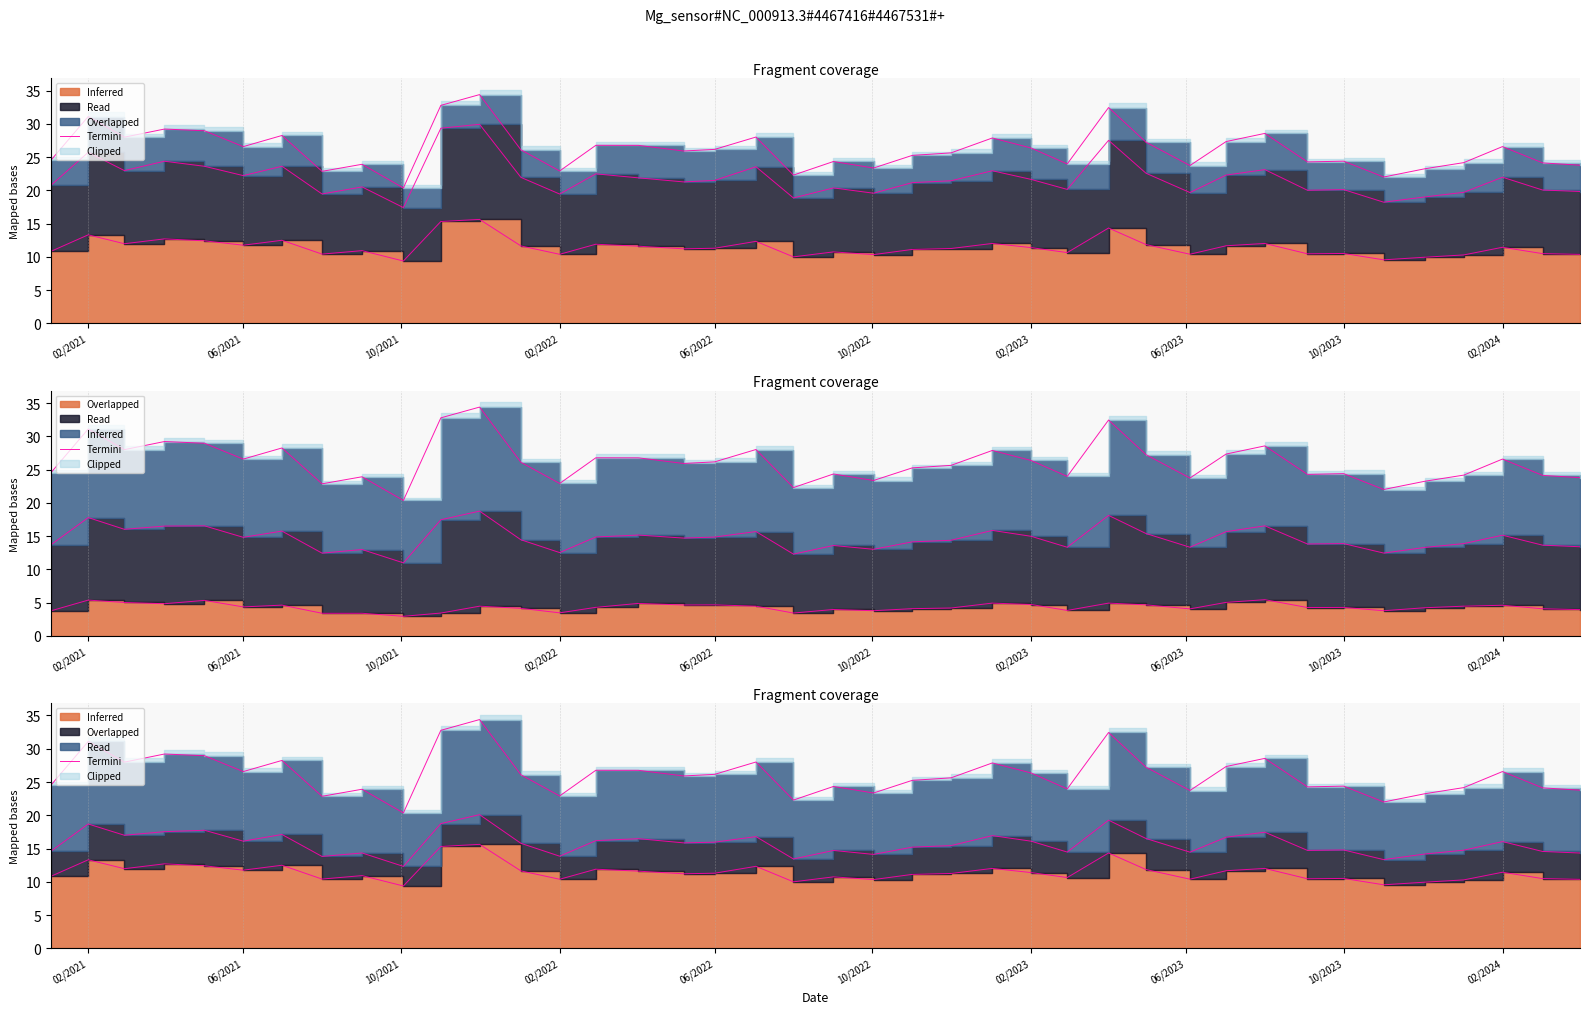

True or false: the data shows 27.2 at 28.

True